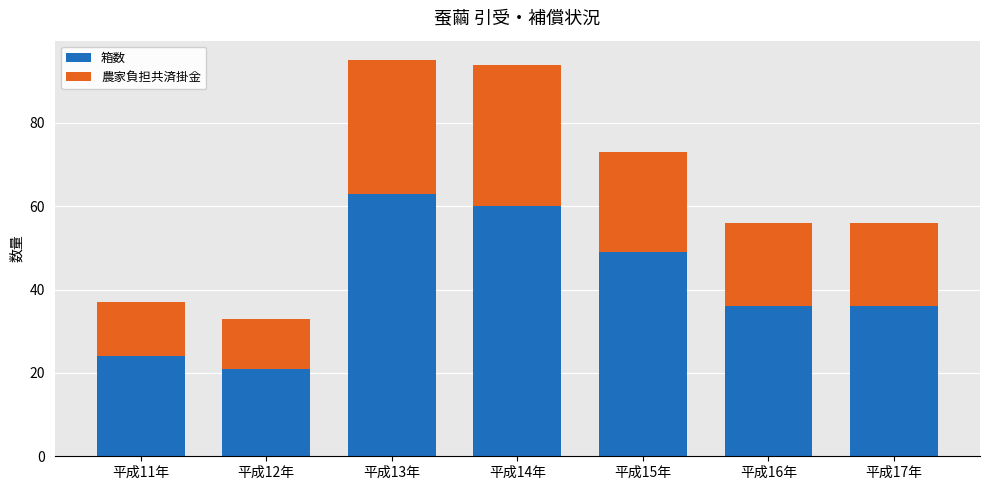

What is the minimum value for 箱数?

21